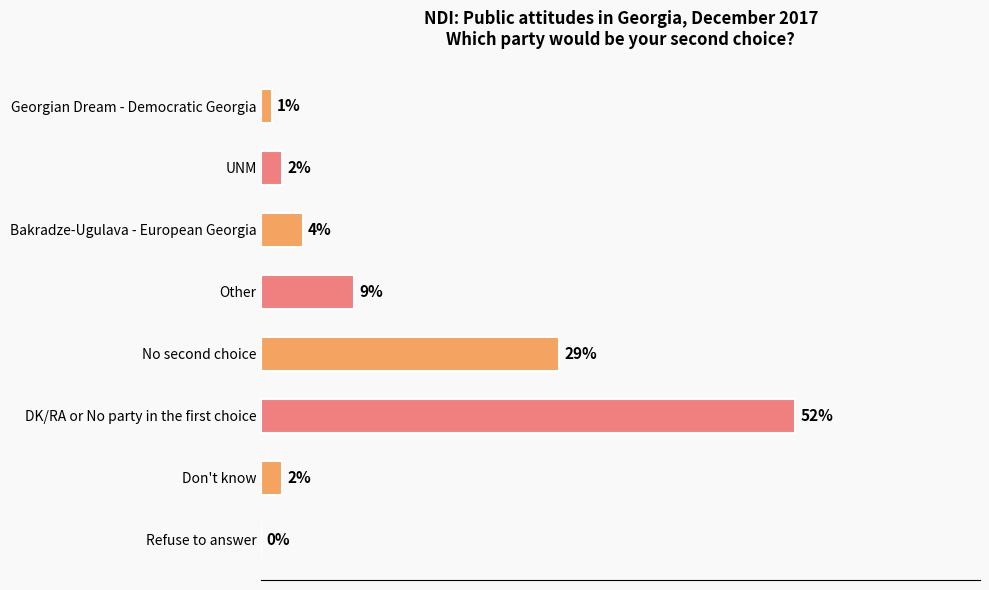

Where is the data nearest to the value 26?

No second choice